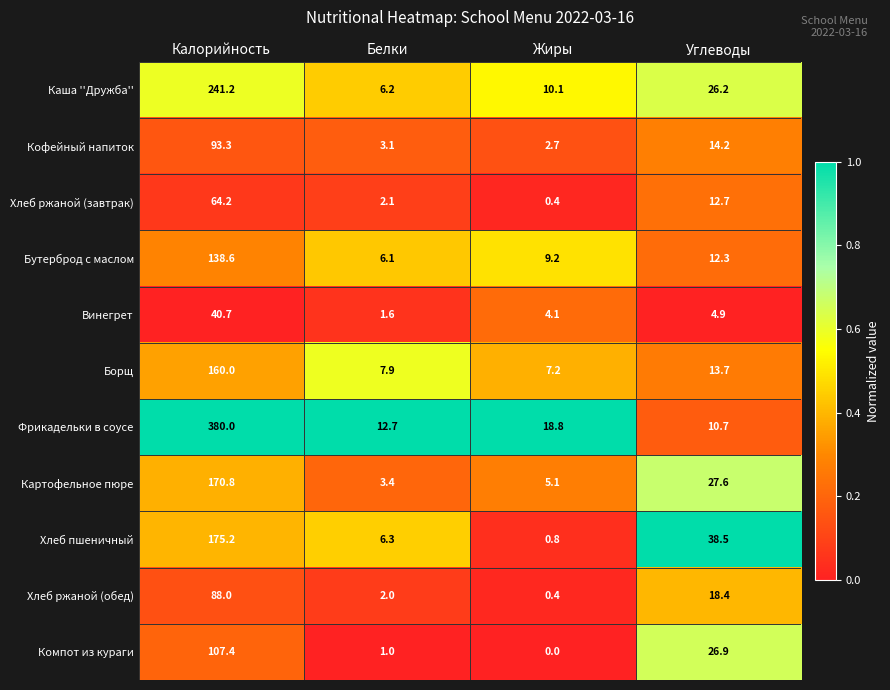

At which category is the sum across all series the highest?

Калорийность